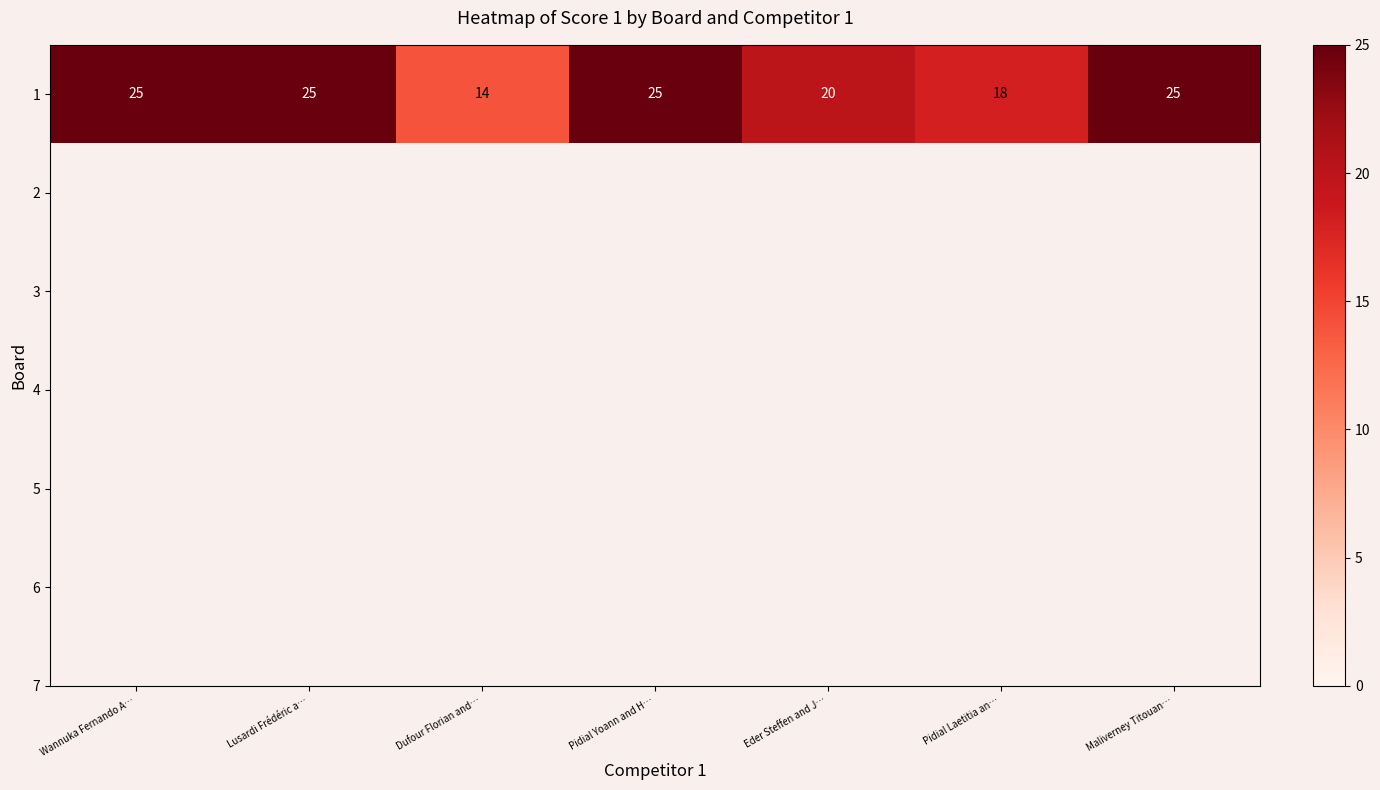

List the labels in order of value, smallest first.

Dufour Florian and…, Pidial Laetitia an…, Eder Steffen and J…, Wannuka Fernando A…, Lusardi Frédéric a…, Pidial Yoann and H…, Maliverney Titouan…